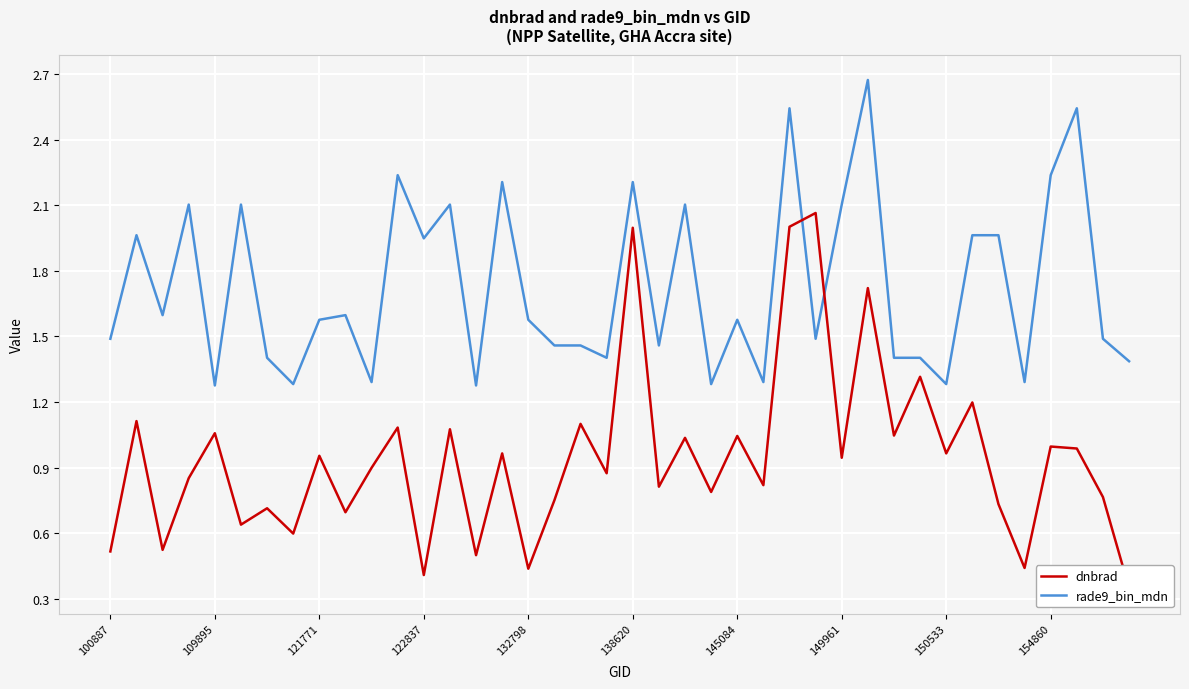

Is it true that rade9_bin_mdn equals 1.0 at 149961?

False